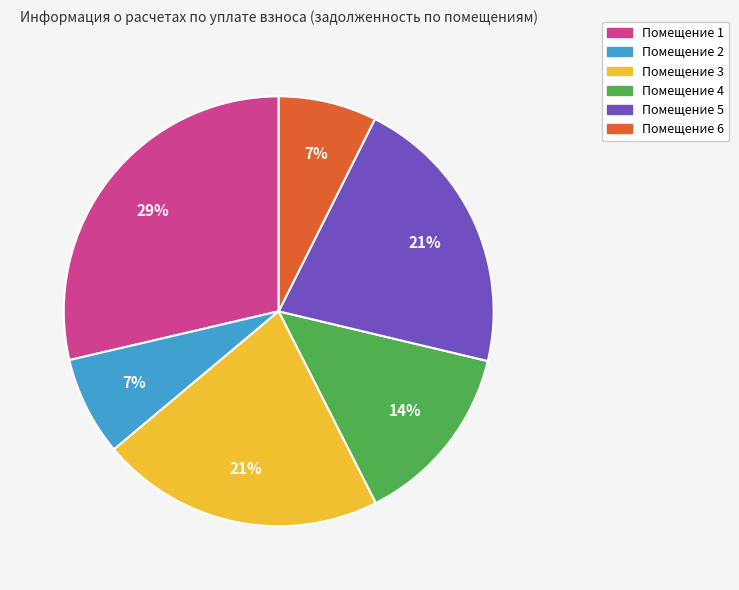

To the nearest percent, what is the average slice percentage?

17%